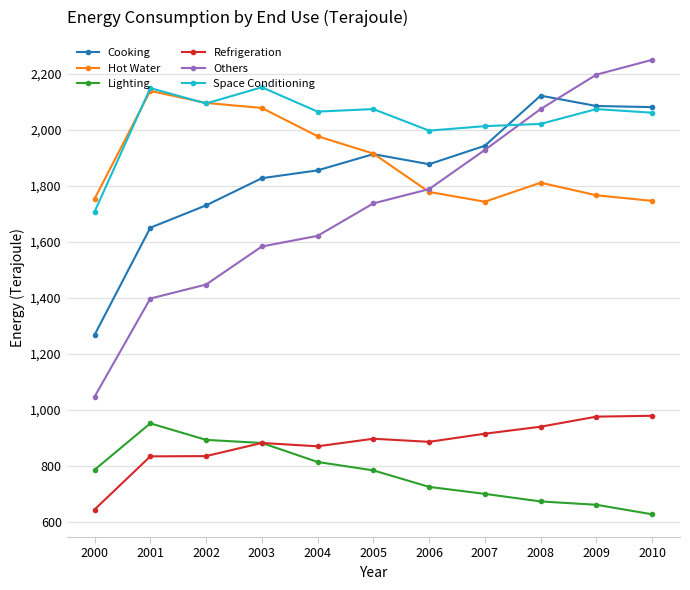

True or false: Hot Water has more than 1 points higher than both neighbors.

True